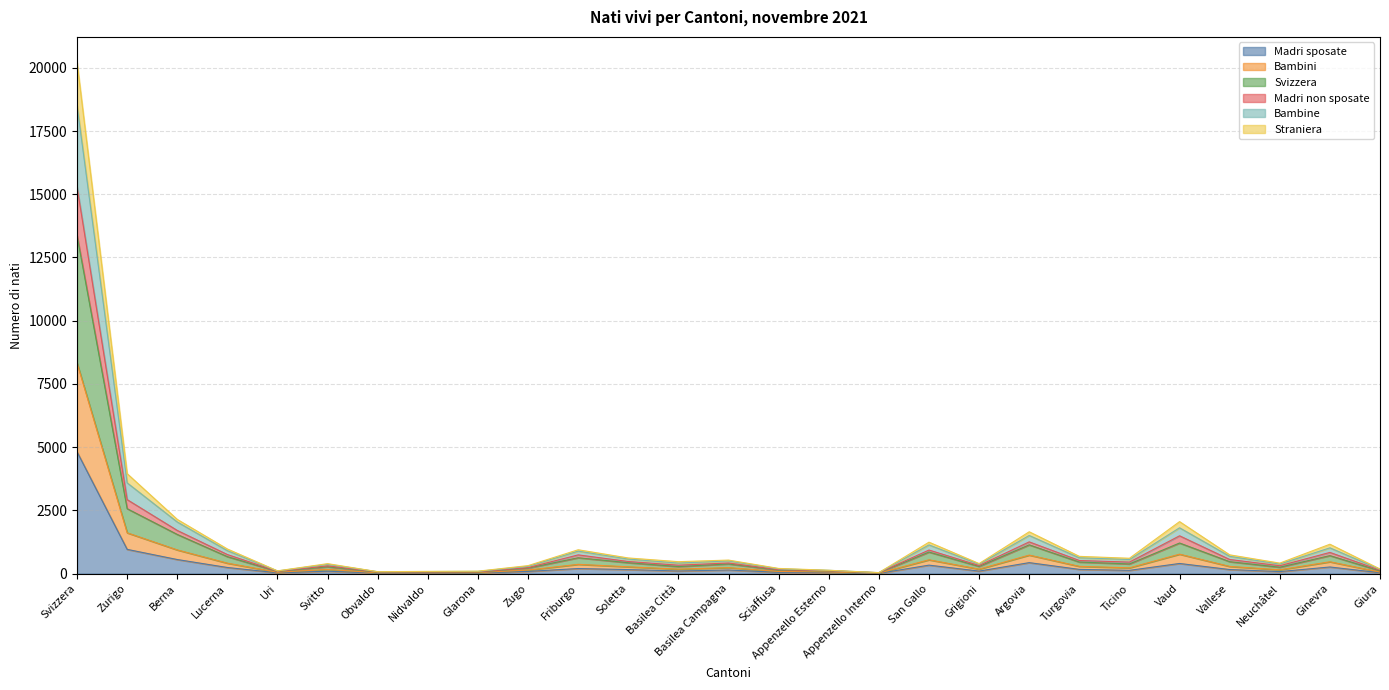

What is the smallest value displayed?

9